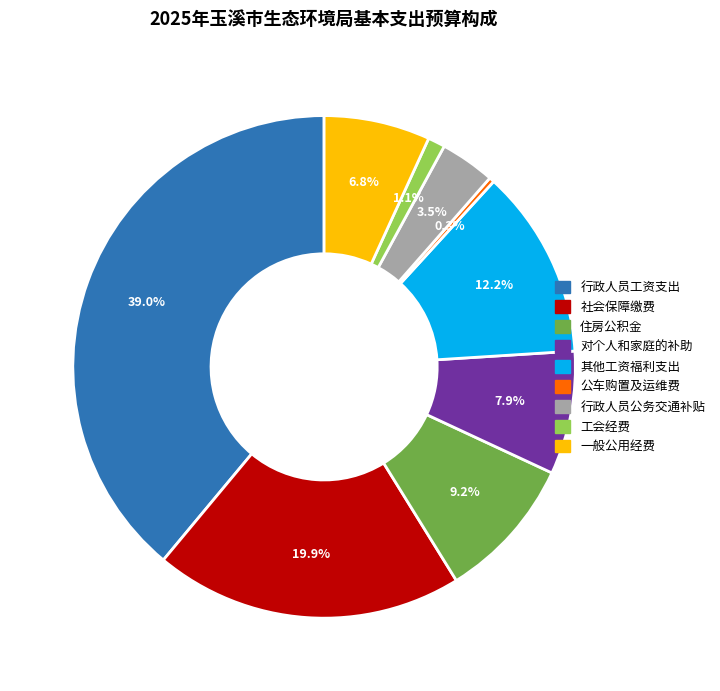

What is the largest slice in the pie chart?

行政人员工资支出